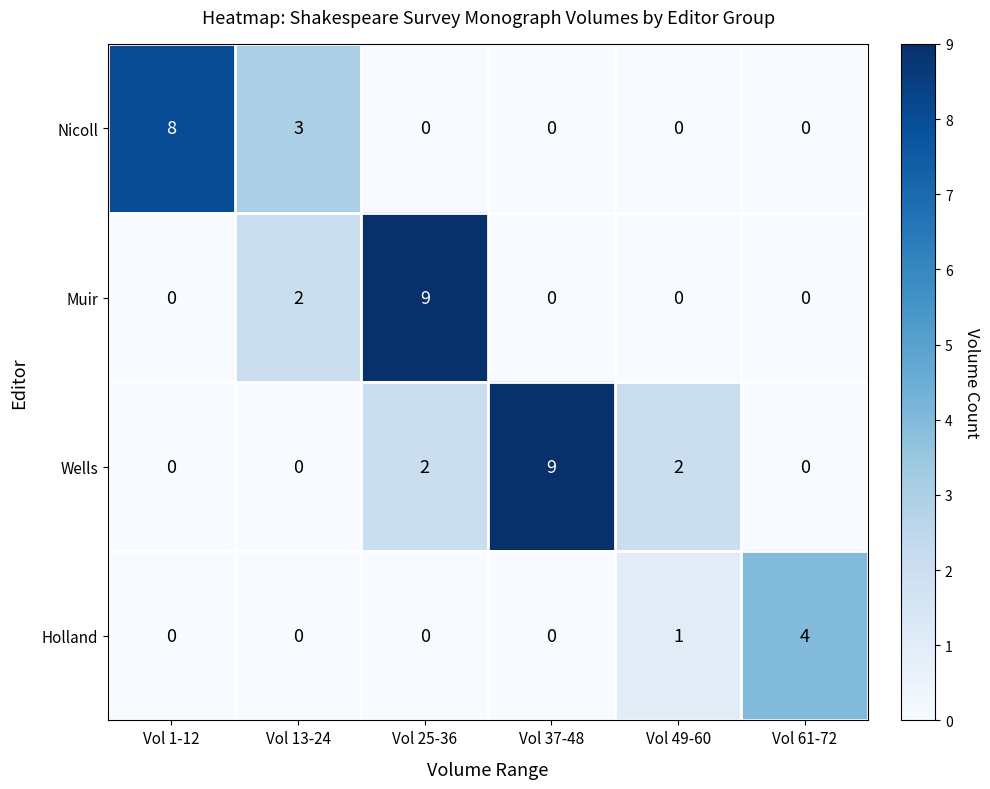

What is the total value across all series at Vol 37-48?

9